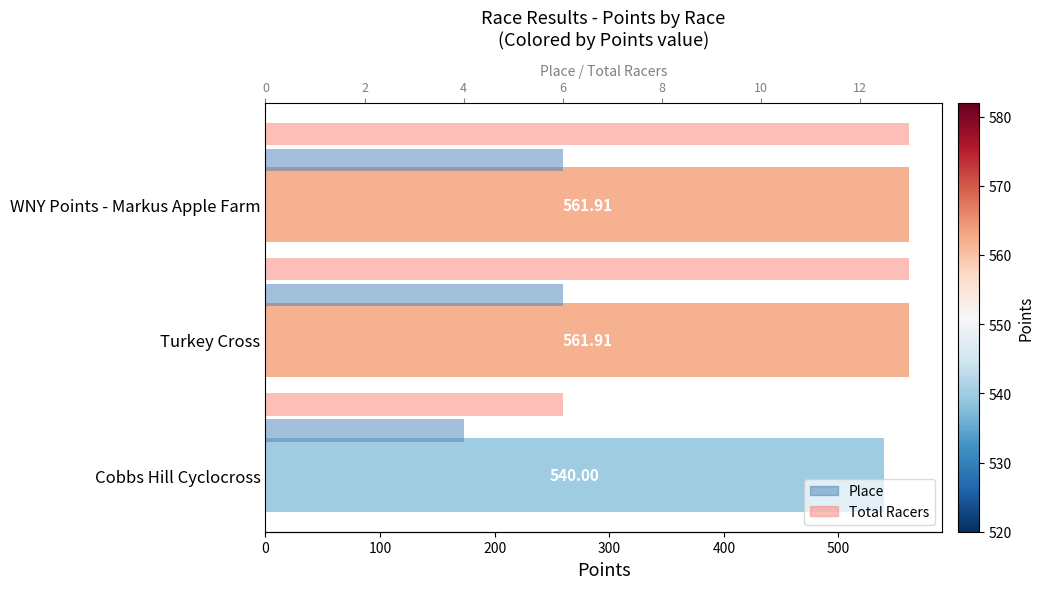

Rank the series by their average value, from highest to lowest.

Total Racers, Place